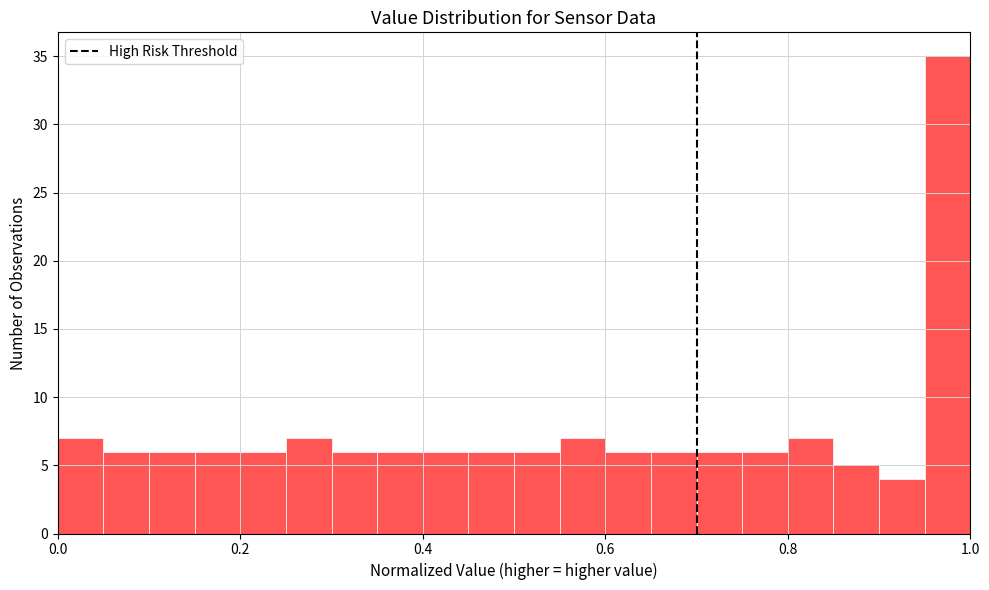

Read against the x-axis, roughly where is the centre of the tallest bar?

0.98